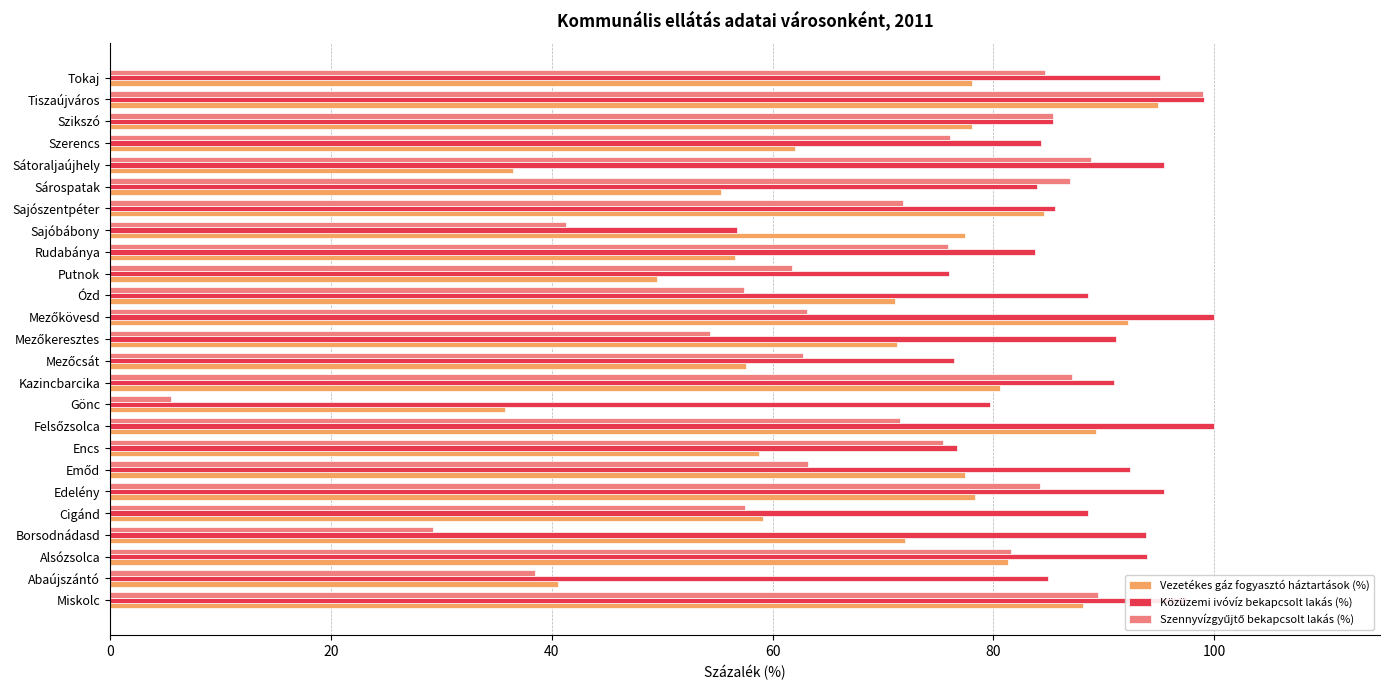

Read the Közüzemi ivóvíz bekapcsolt lakás (%) value at Tokaj.

95.1